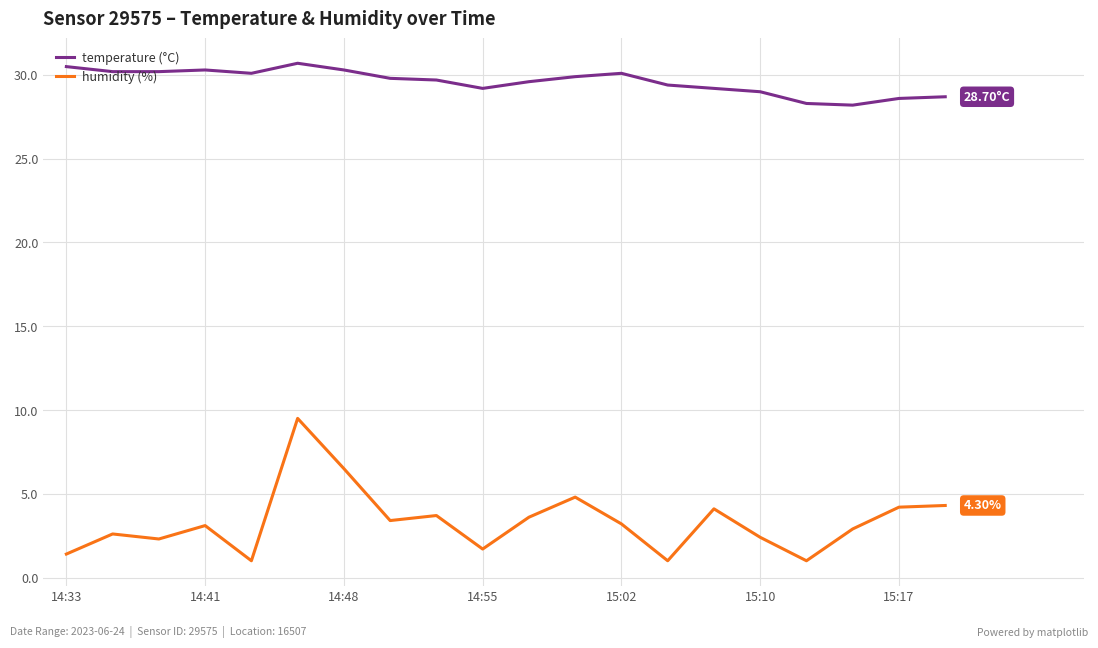

How many lines are shown in the chart?

2